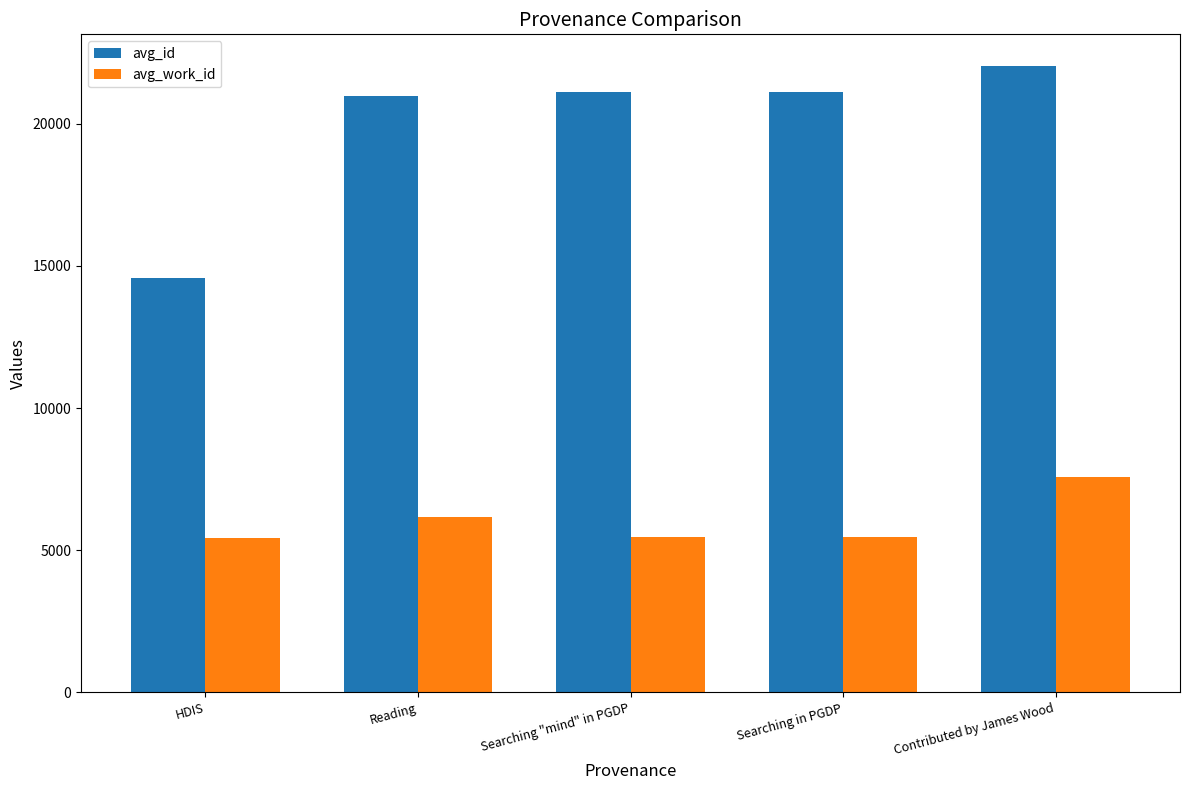

At which label does avg_work_id first exceed 5452?

Reading